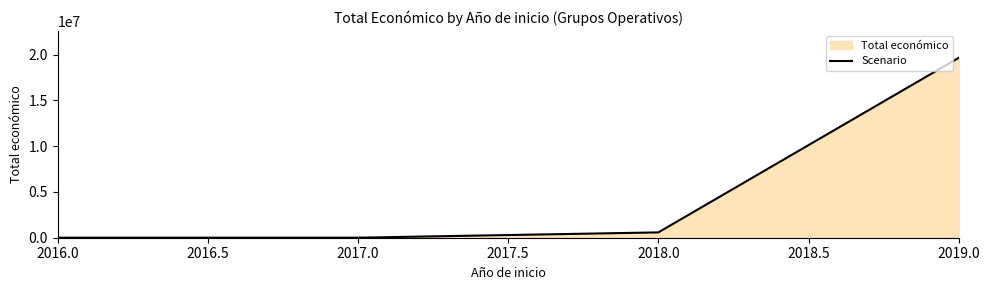

Read the value at 2019.0.

19639916